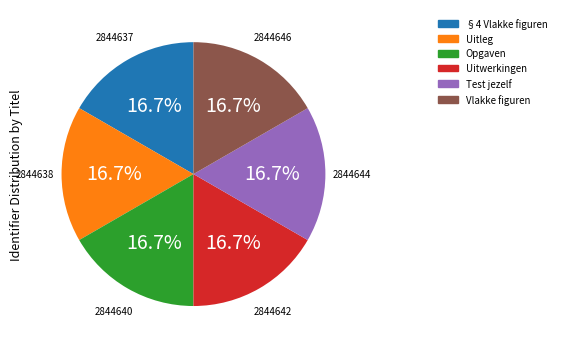

Count the number of slices in the pie.

6